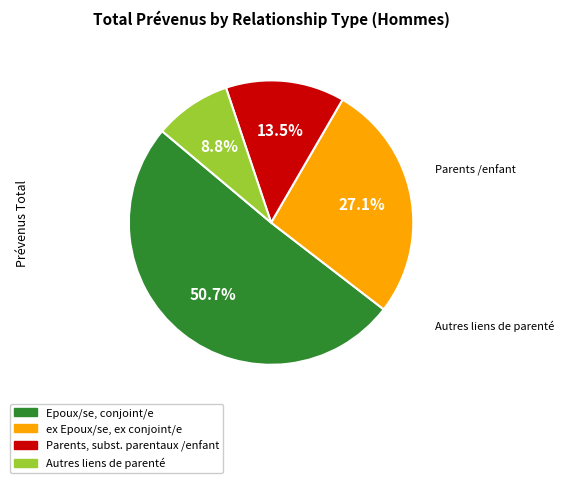

Does Autres liens de parenté represent more than half of the total?

No